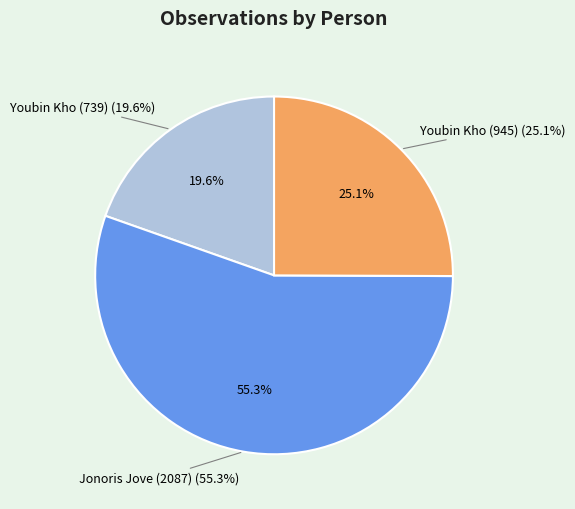

Is Jonoris Jove (2087) the majority of the pie?

Yes